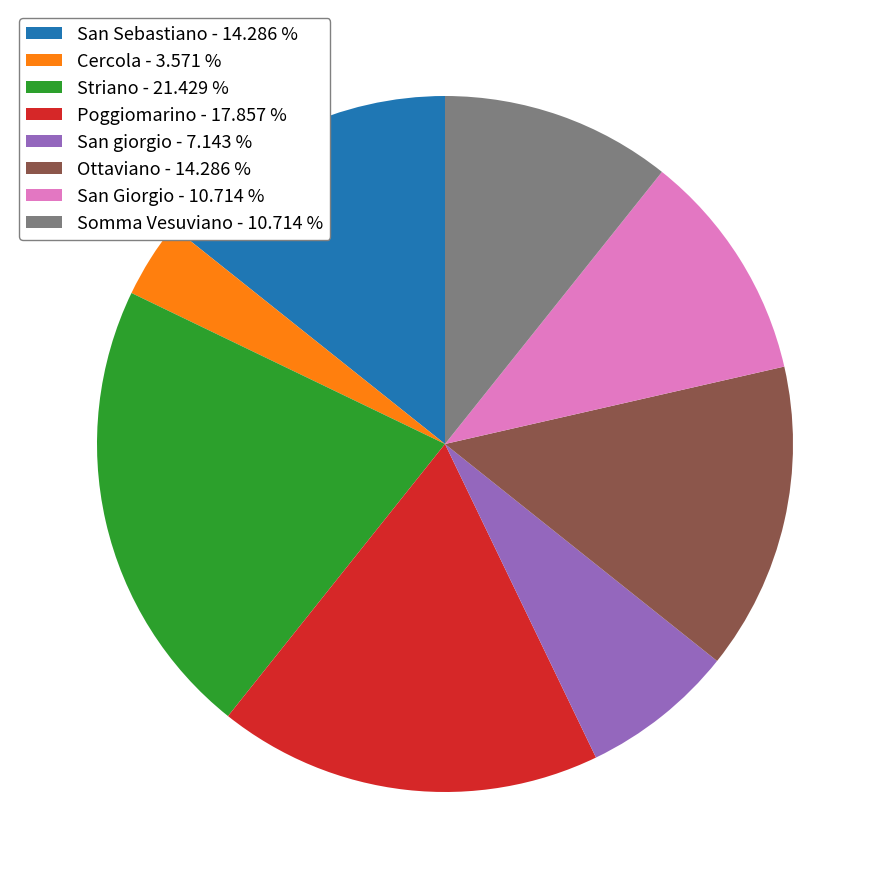

Does Poggiomarino - 17.857 % account for over 50% of the chart?

No